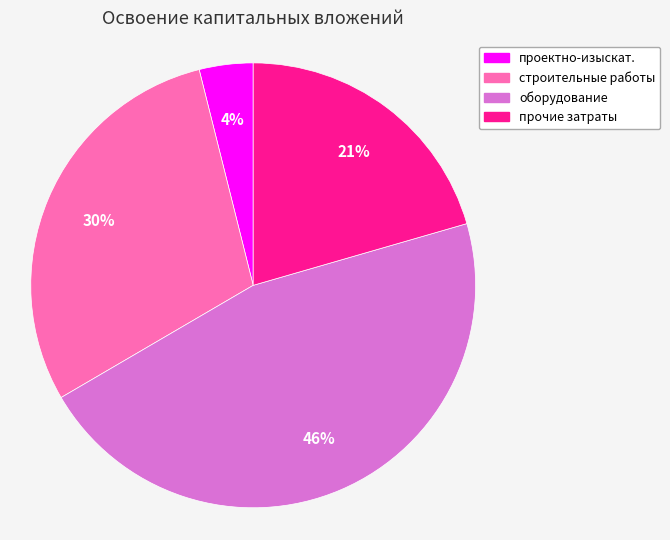

How many segments does this pie chart have?

4